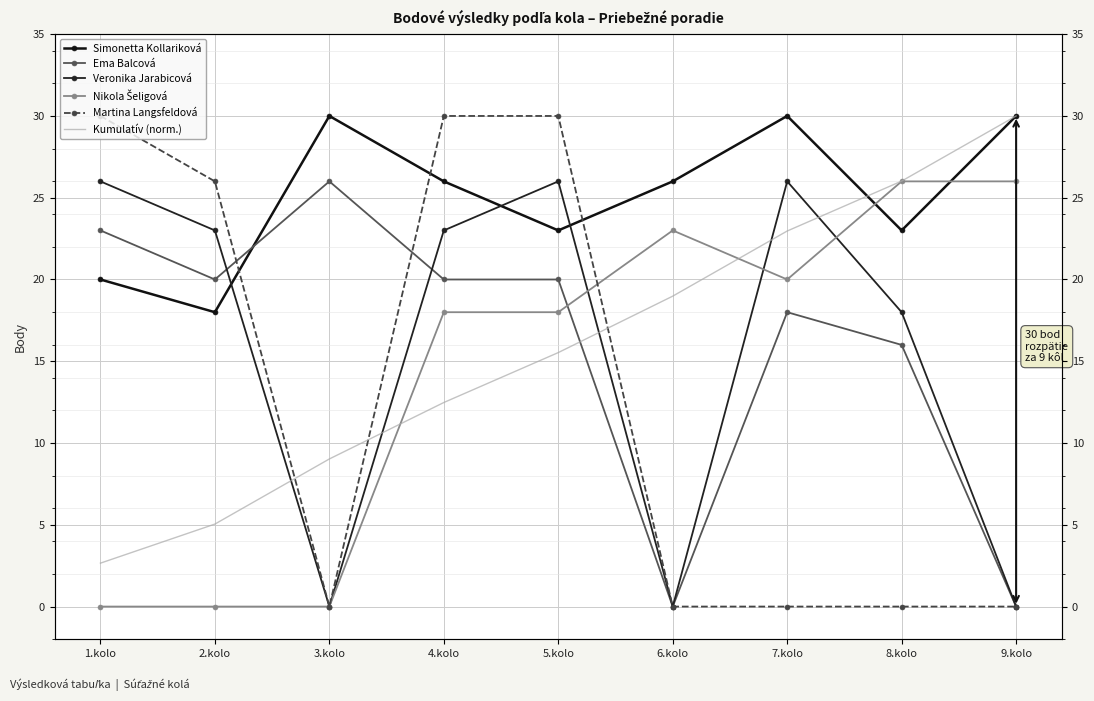

Count the Simonetta Kollariková values in the range 23 to 30.

7